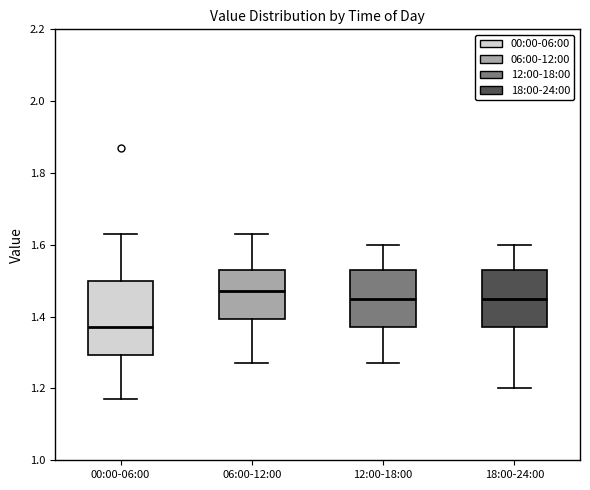

Reading left to right, read every box against the y-axis: the position of its median line, the range the box covers, and the ends of its whiskers. The values are not printed on the chart, so give them approximately, as read against the axis.

00:00-06:00: median 1.38, box 1.30 to 1.50, whiskers 1.18 to 1.64
06:00-12:00: median 1.48, box 1.40 to 1.54, whiskers 1.28 to 1.64
12:00-18:00: median 1.46, box 1.38 to 1.54, whiskers 1.28 to 1.60
18:00-24:00: median 1.46, box 1.38 to 1.54, whiskers 1.20 to 1.60